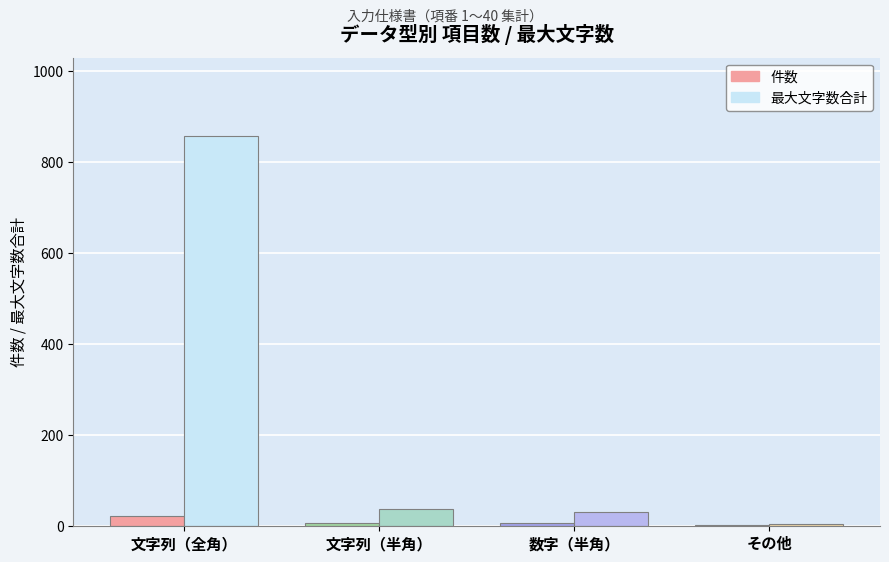

The 最大文字数合計 series shows 51 at 文字列（半角）. True or false?

False